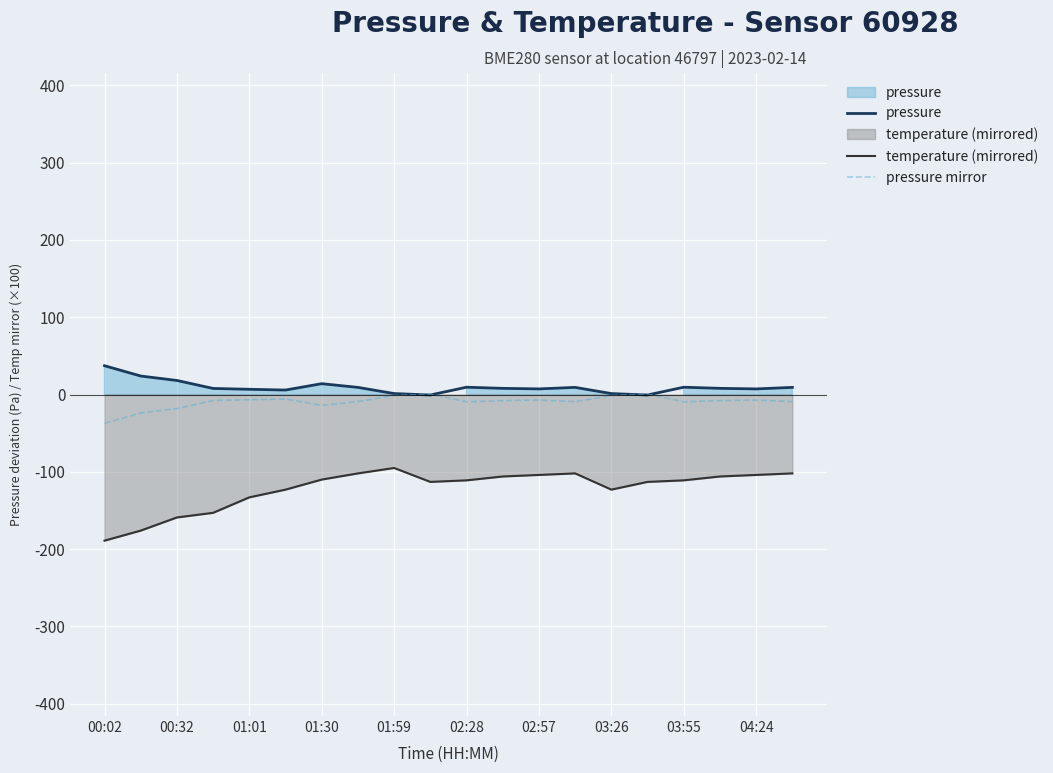

How many series are shown in this chart?

3